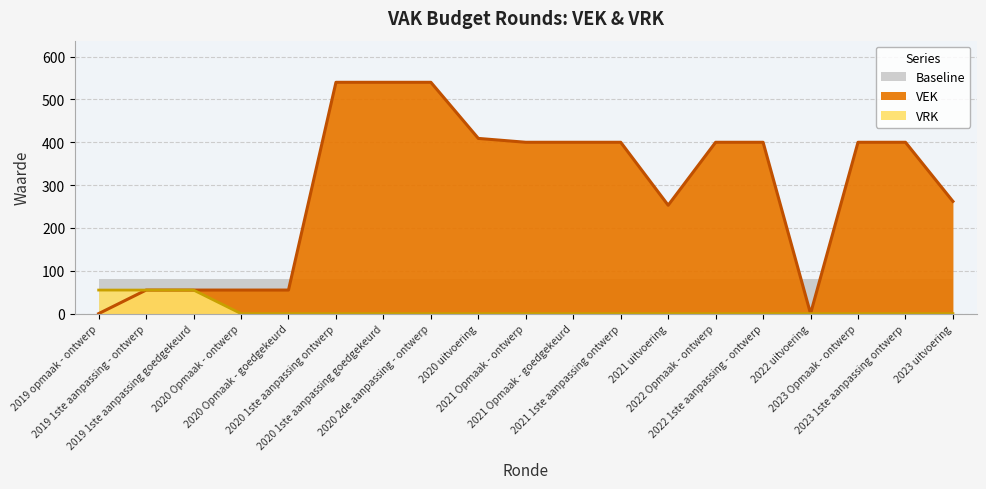

Which series has the largest total across all categories?

VEK